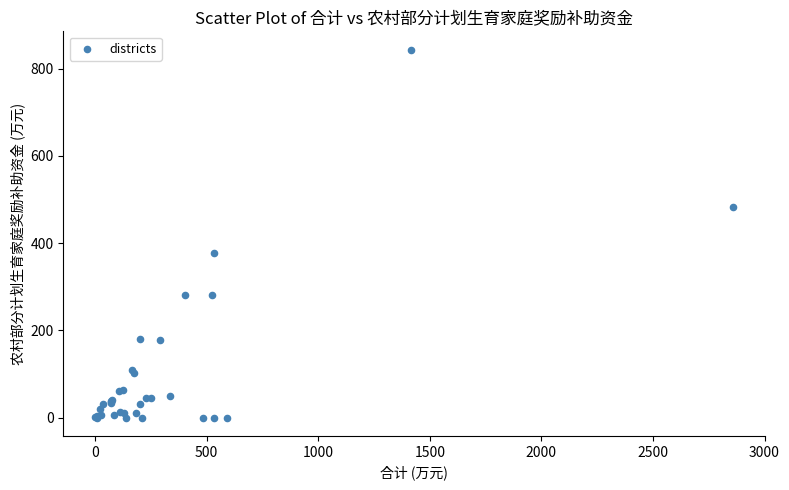

What Y value in the scatter plot is closest to 421?

376.3